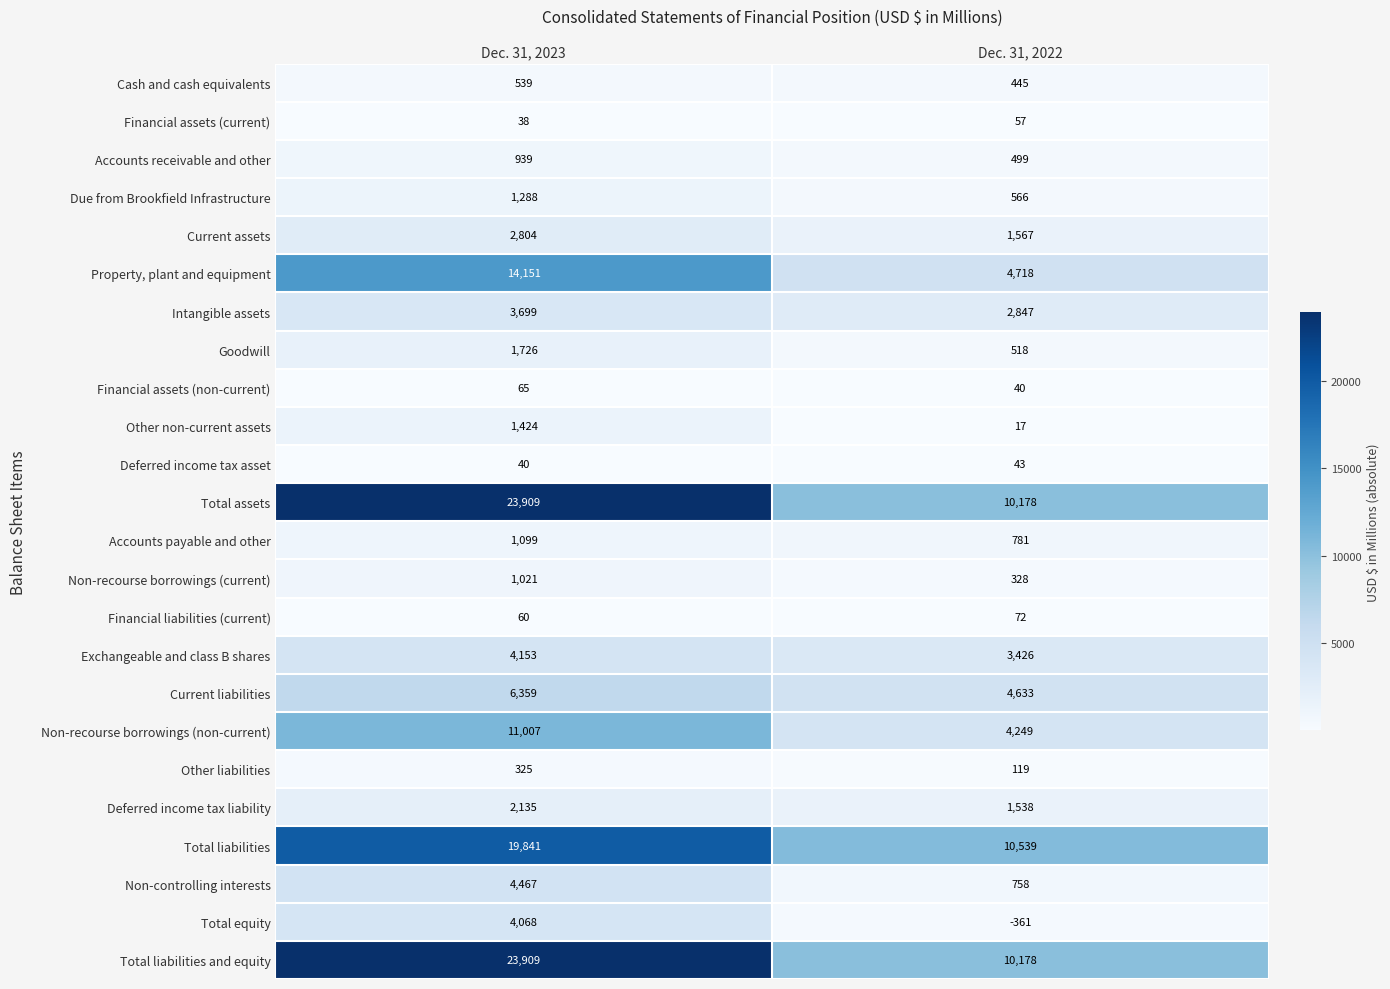

The value of Other non-current assets at Dec. 31, 2023 is 1424. True or false?

True